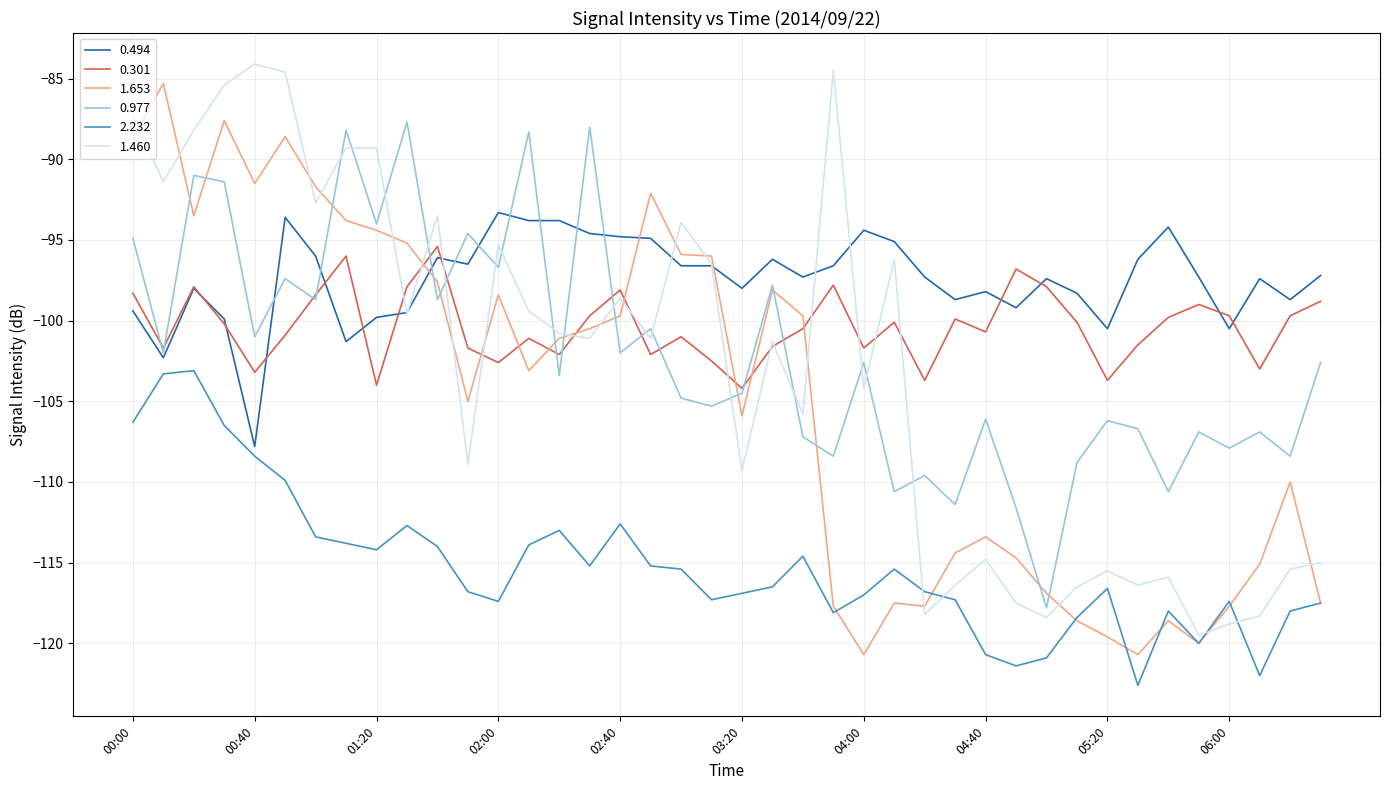

What is the minimum value shown in the chart?

-122.6